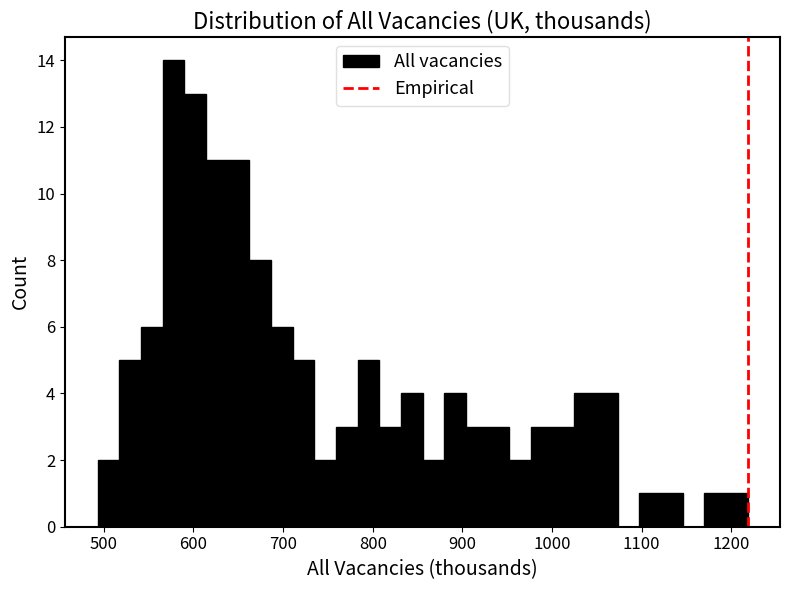

Around what value on the x-axis is the tallest bar? Give the approximate position of its centre, as read against the axis.

580